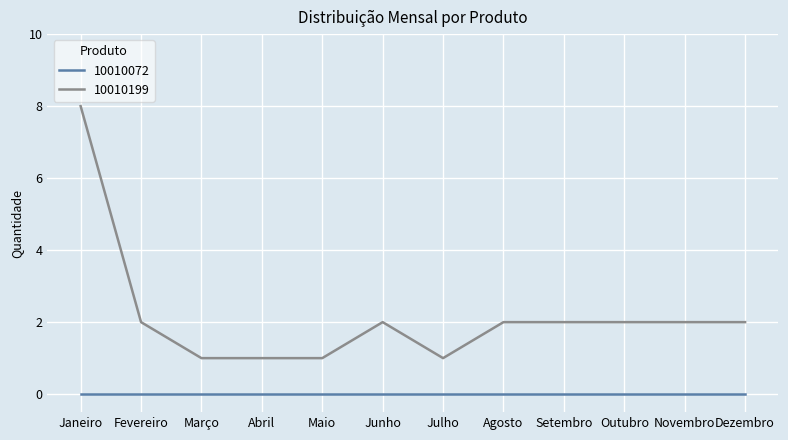

The value of 10010199 at Junho is 2. True or false?

True